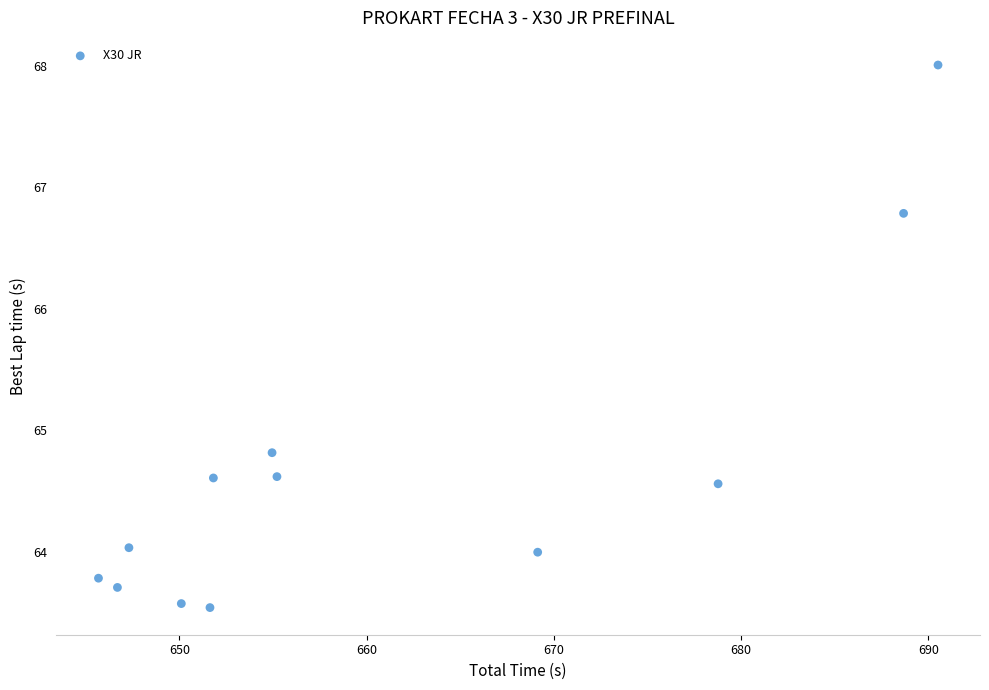

What Y value in the scatter plot is closest to 65?

64.8